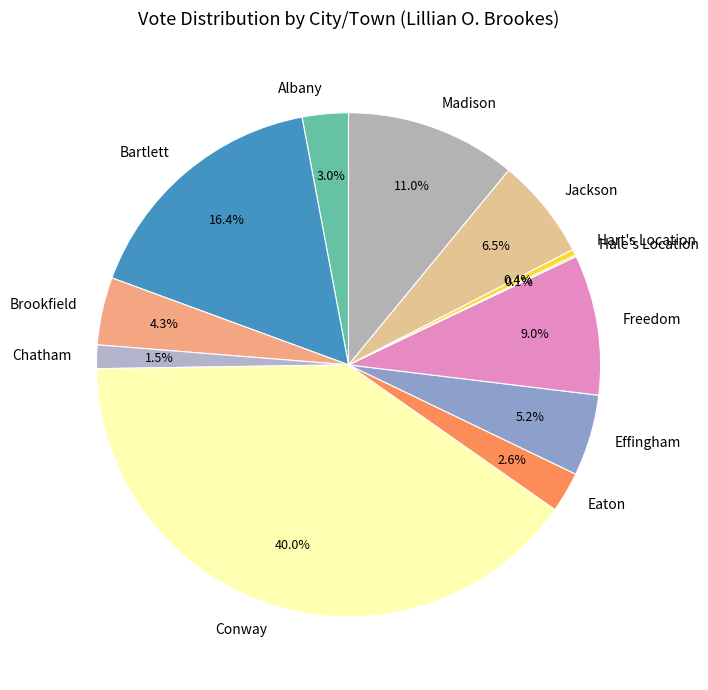

What is the ratio of the value at Madison to the value at Hart's Location?

28.6